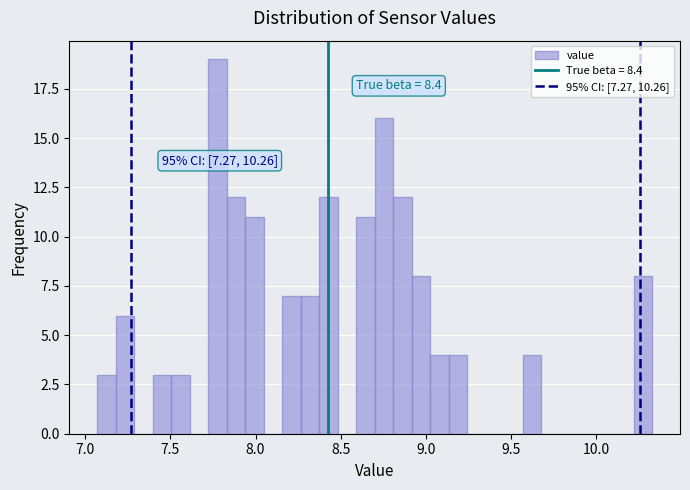

Read against the x-axis, roughly where is the centre of the tallest bar?

7.80